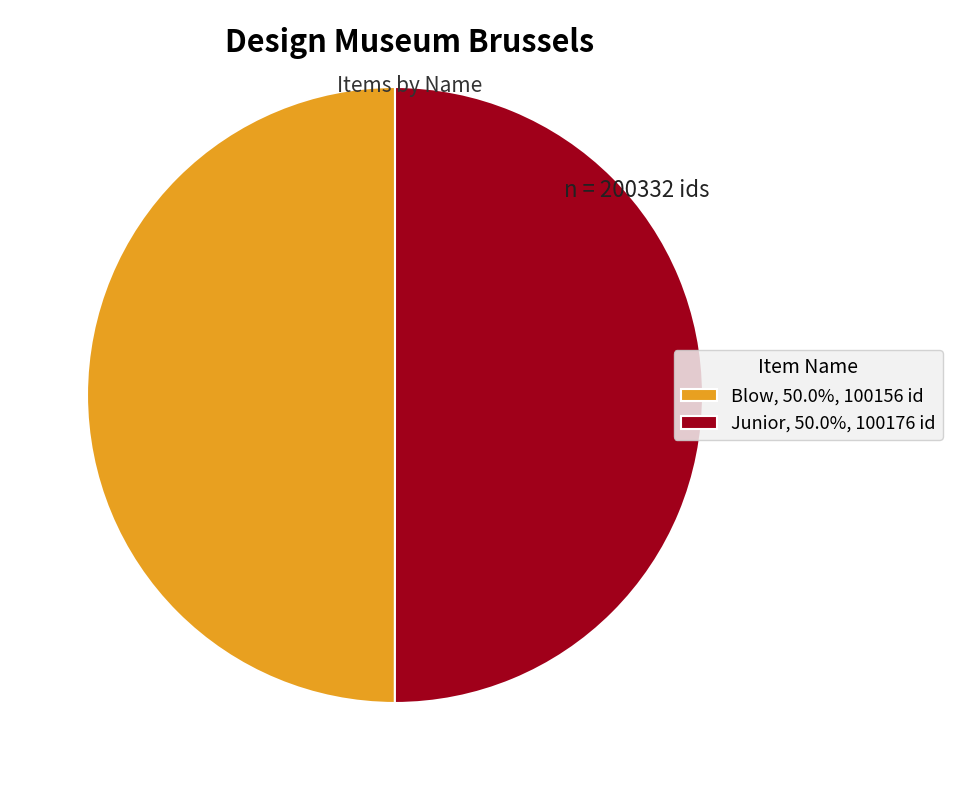

How many slices are in this pie chart?

2